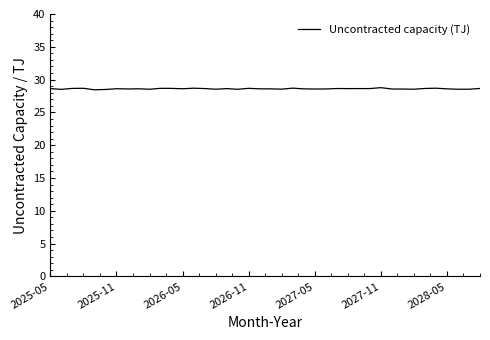

What is the greatest value displayed?

28.8